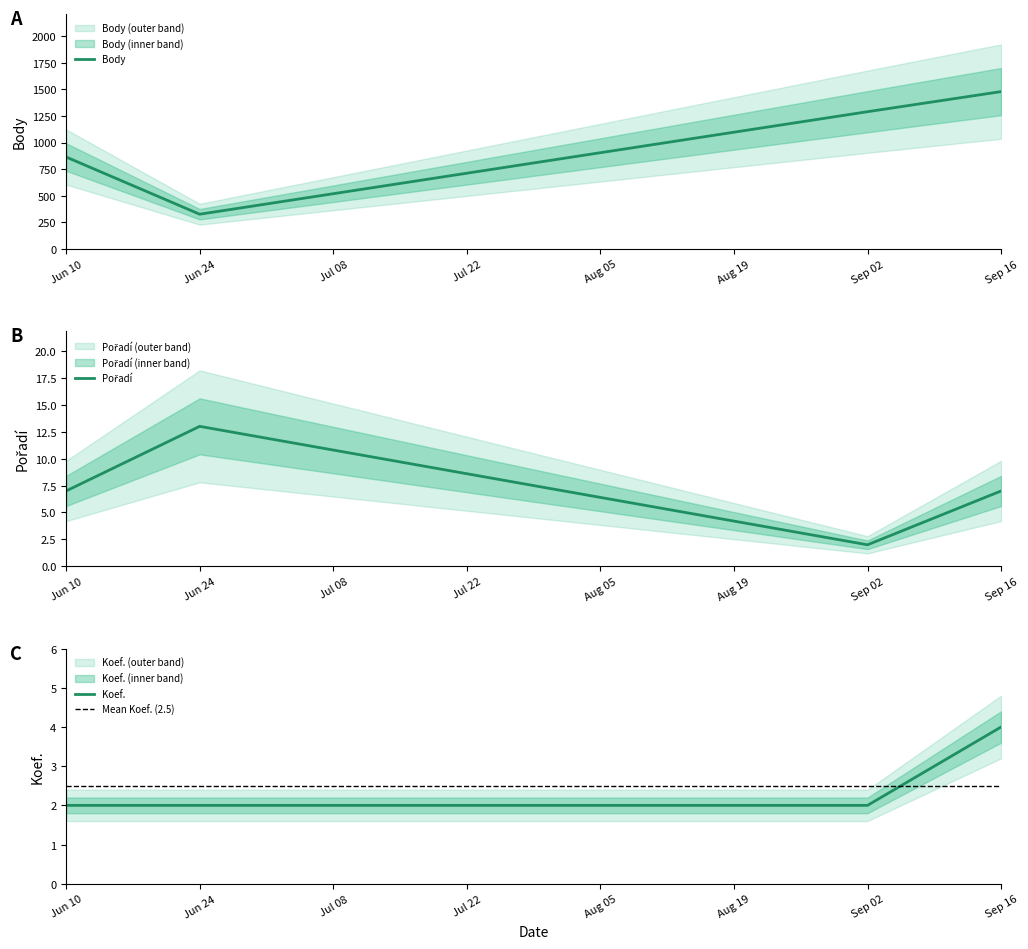

True or false: Koef. has a value of 3 at Jun 24.

False